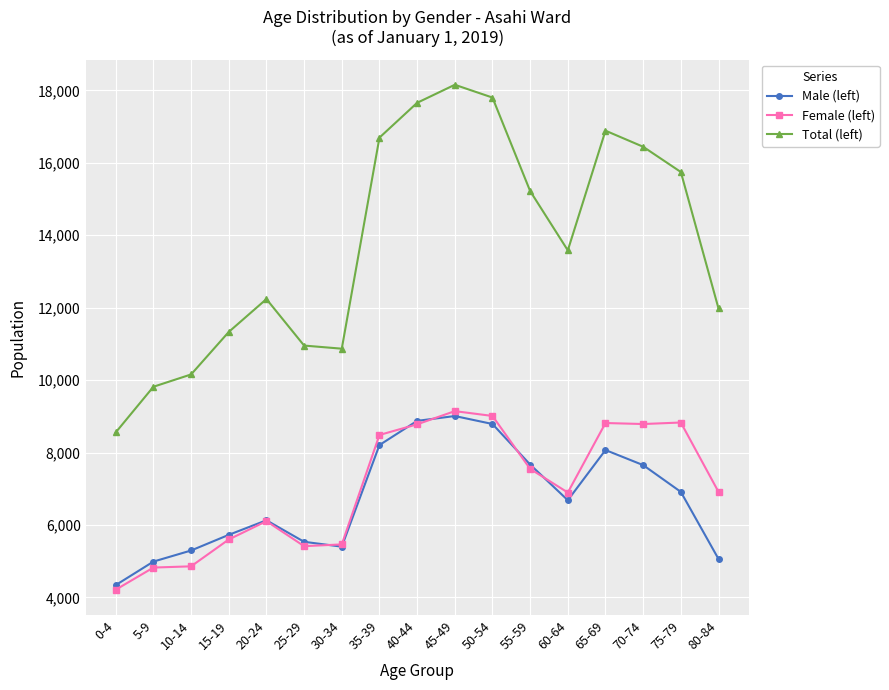

True or false: Male (left) and Total (left) cross at least once.

False